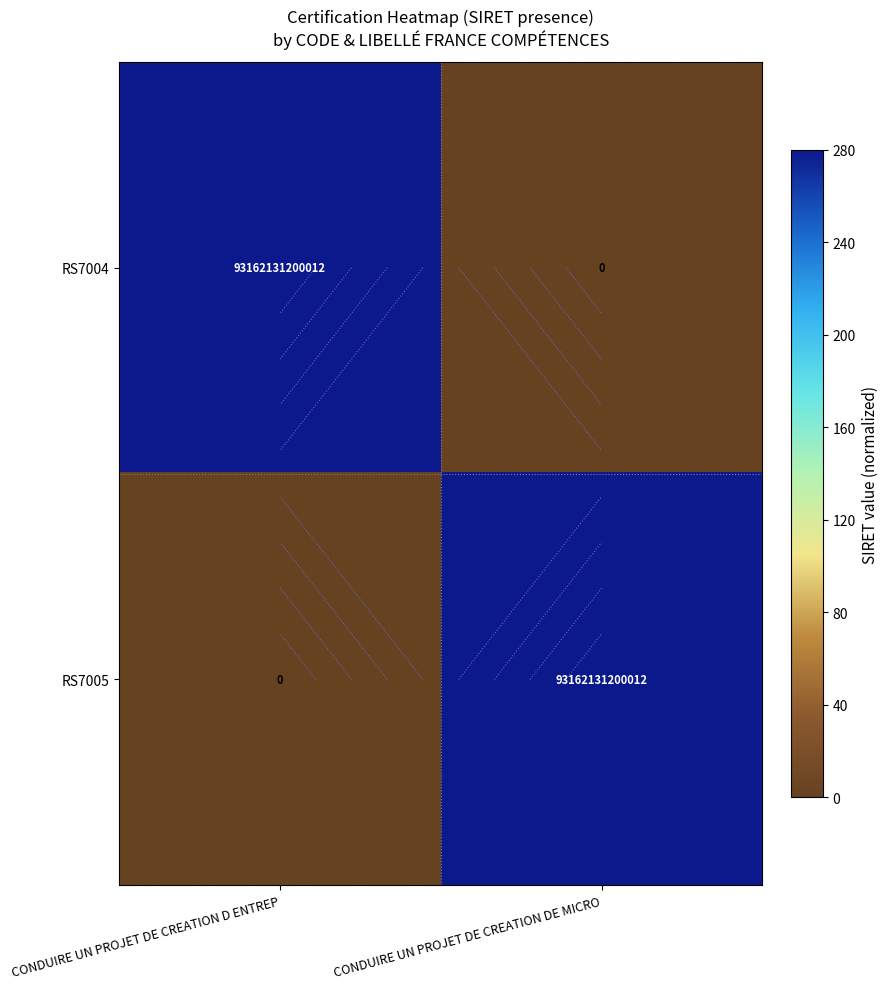

Which category has the highest value in the RS7005 series?

CONDUIRE UN PROJET DE CREATION DE MICRO